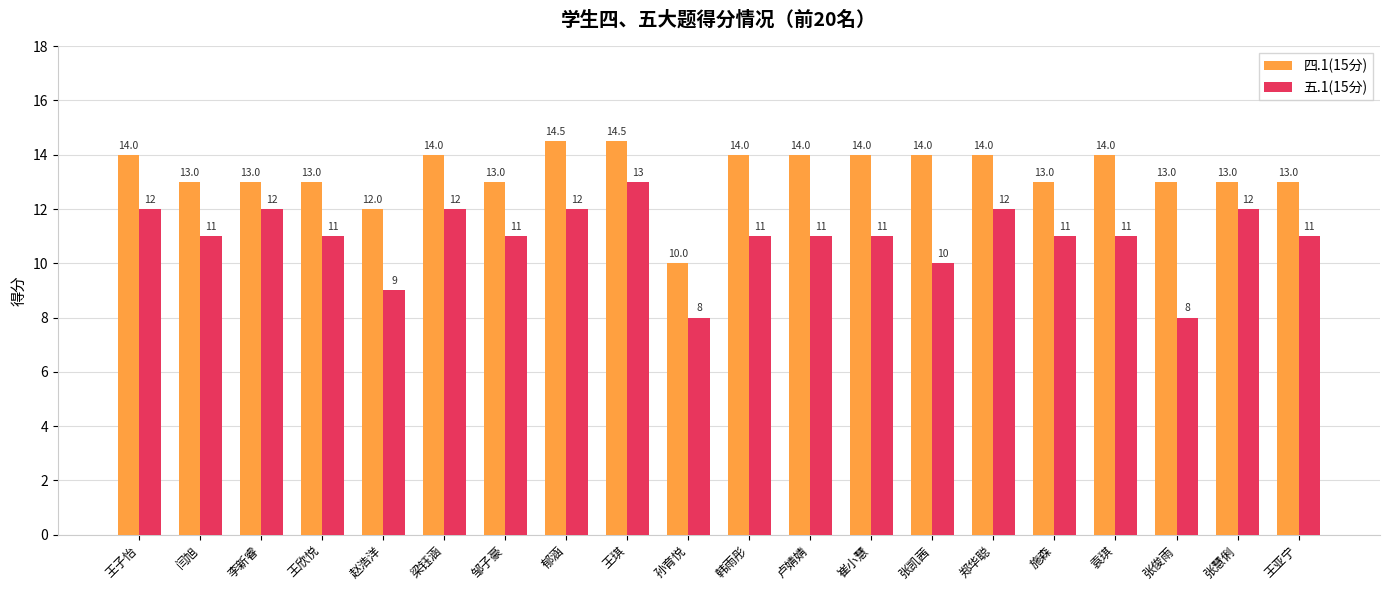

Rank the series by their maximum value, from lowest to highest.

五.1(15分), 四.1(15分)